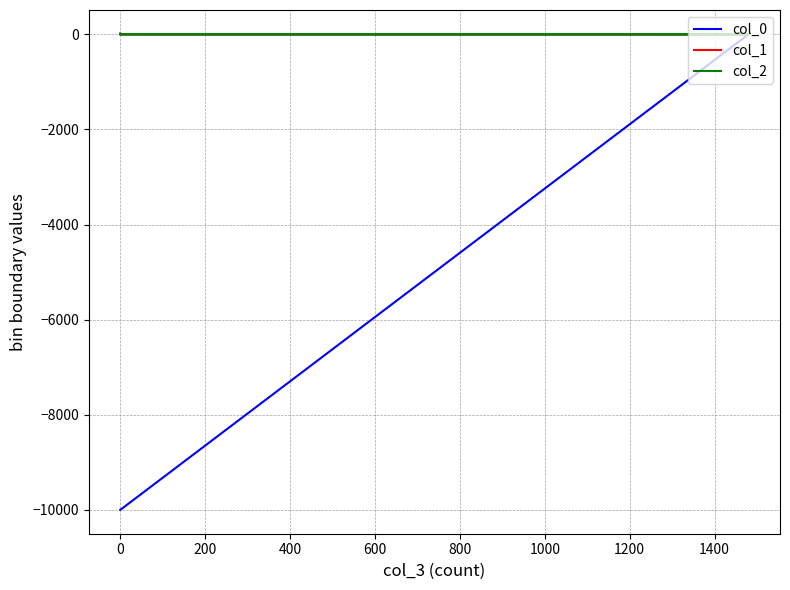

What is the maximum value shown in the chart?

9.8